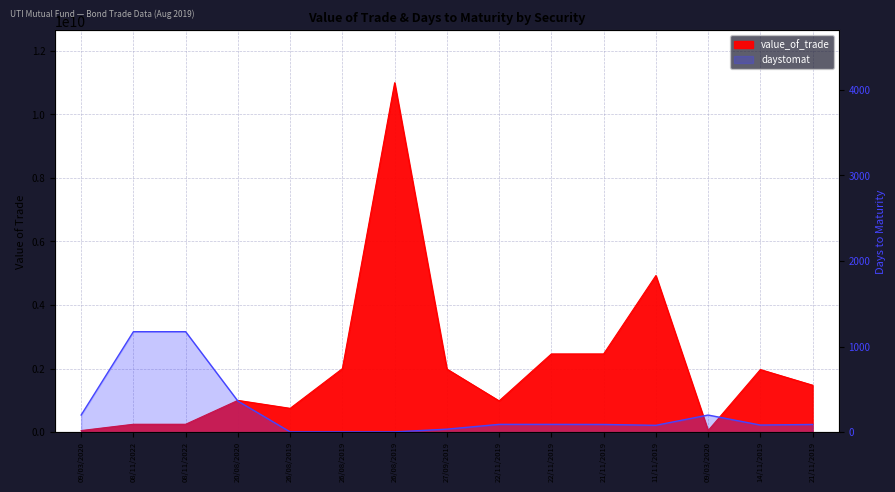

The value of value_of_trade at 22/11/2019 is 311621237.5. True or false?

False